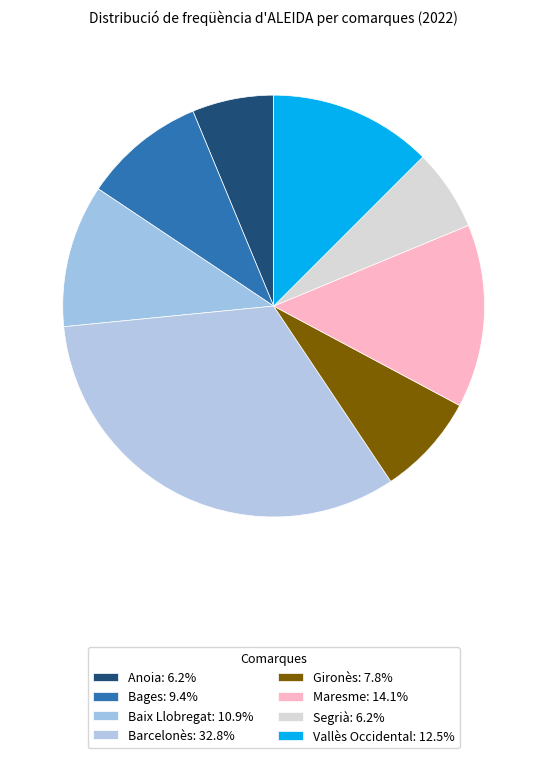

To the nearest percent, what percentage of the pie is Segrià?

6%